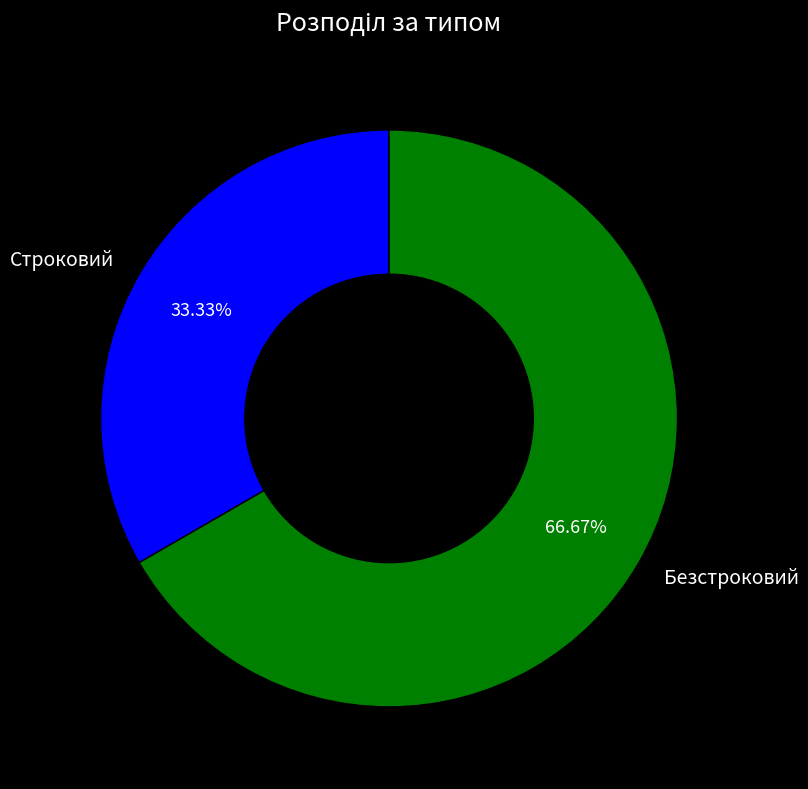

Is it true that Безстроковий is 67% of the pie?

True